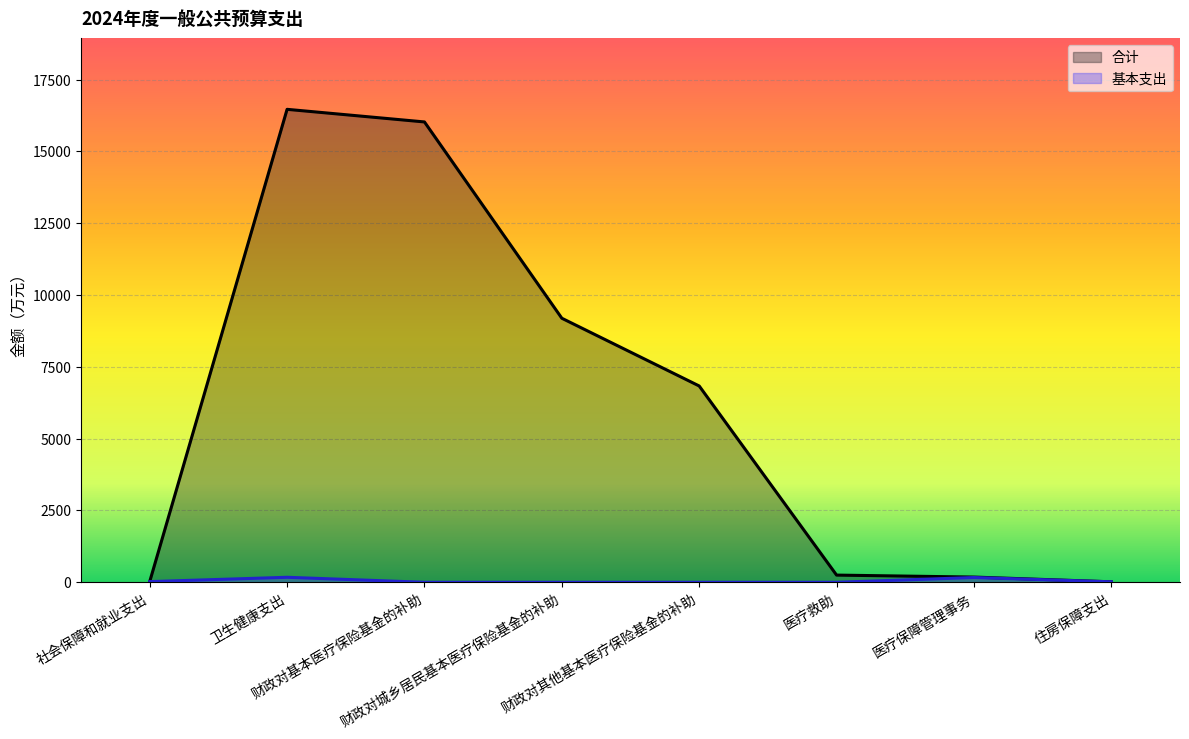

Rank the series by their maximum value, from highest to lowest.

合计, 基本支出